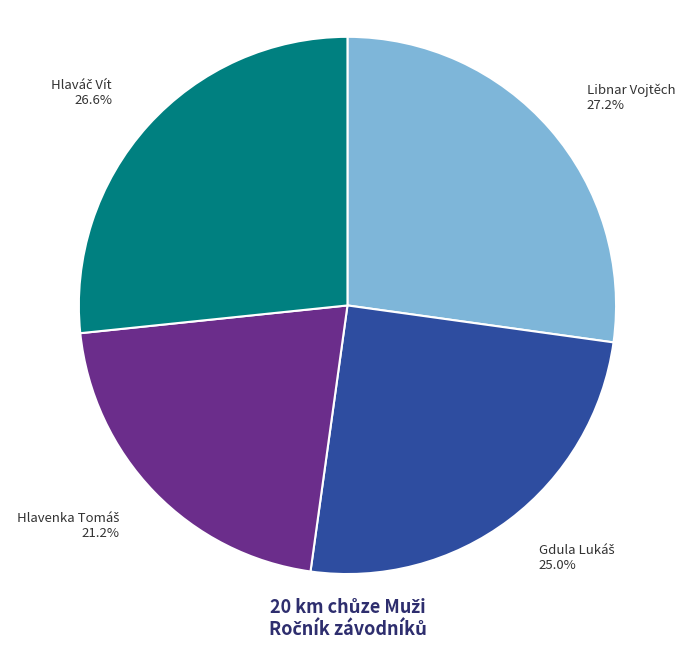

Does any single category account for the majority?

No